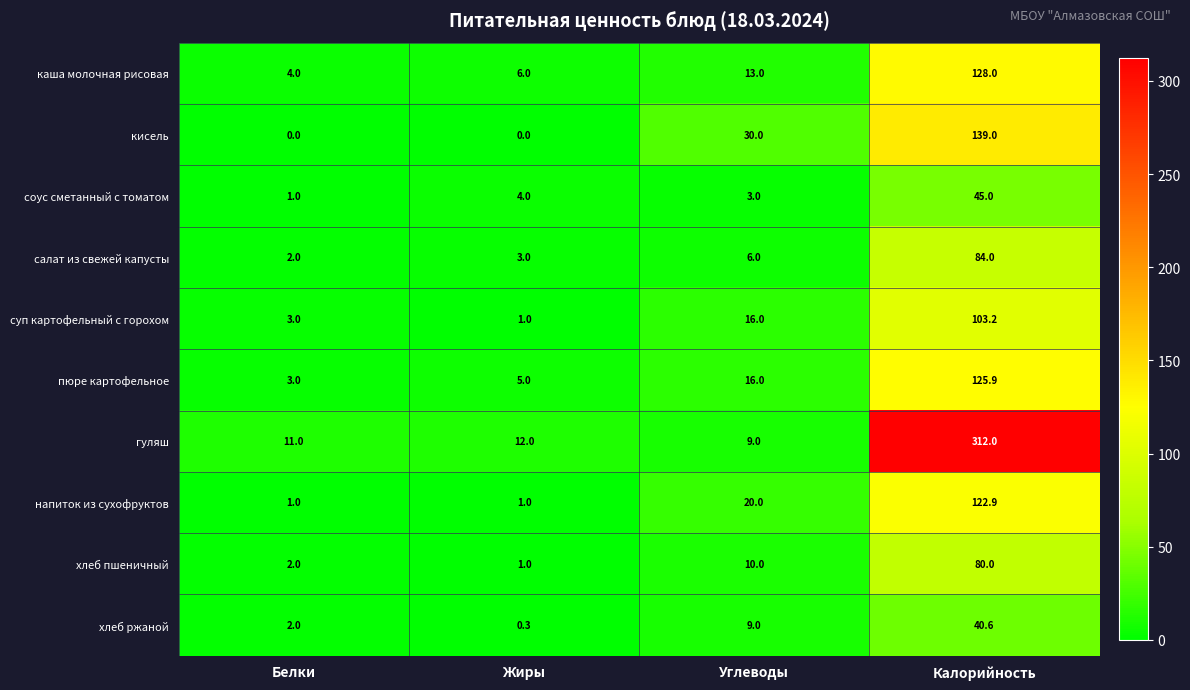

The value of напиток из сухофруктов at Белки is 1.6. True or false?

False